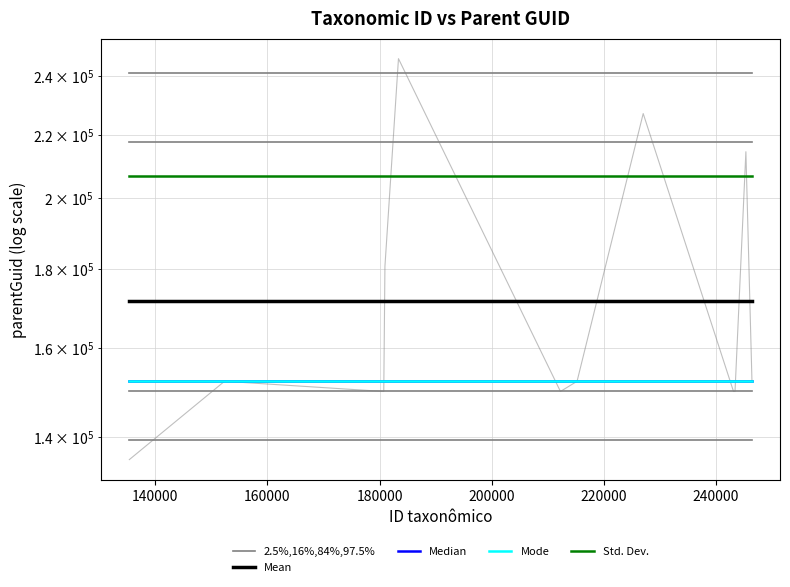

Read the Mode value at 220000.

152171.0